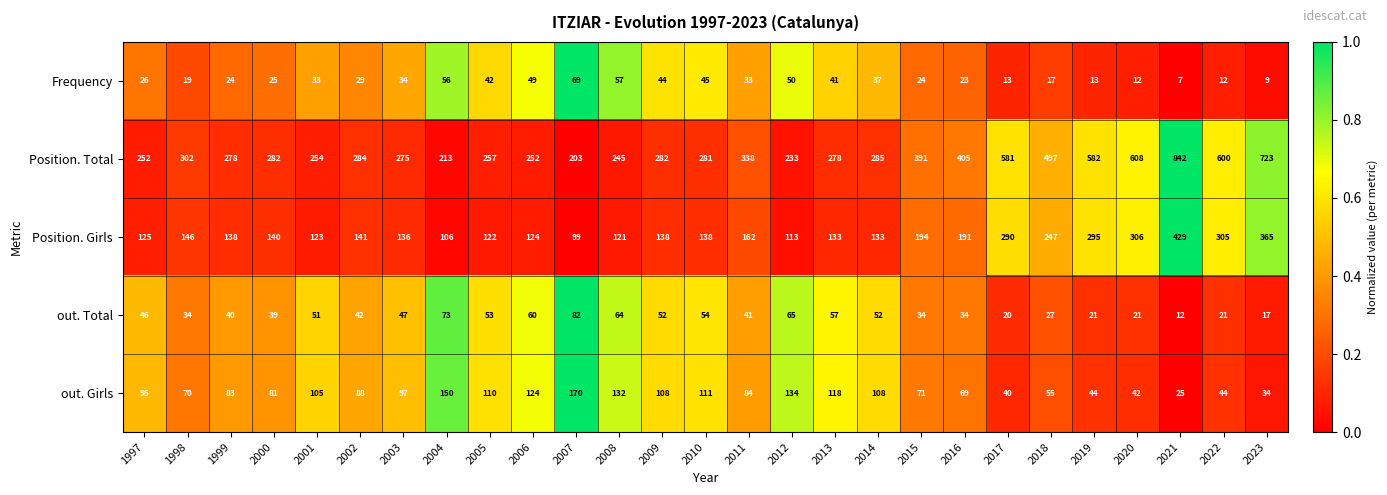

Which series changed the most between 2003 and 2019?

Position. Total